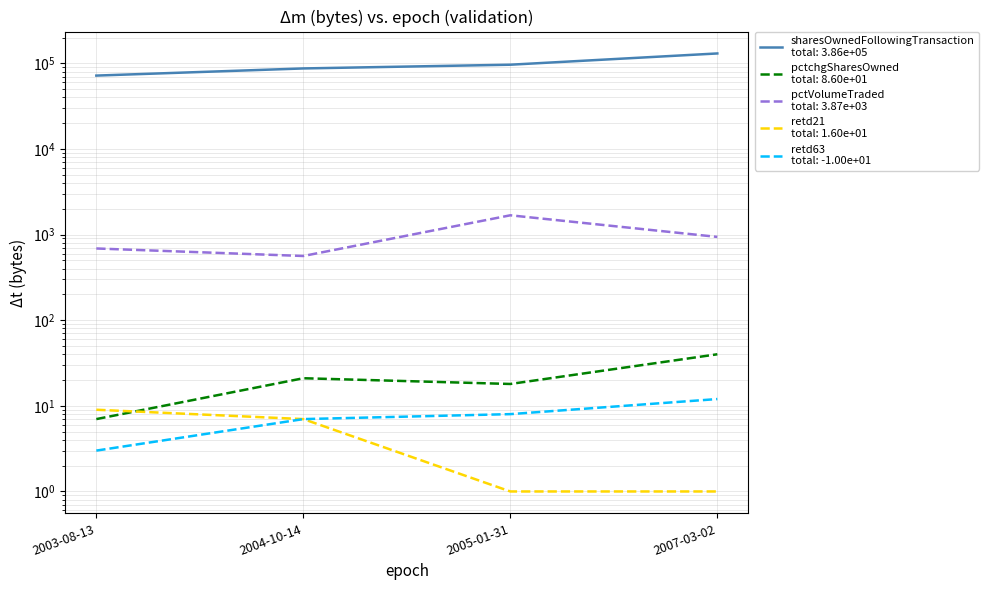

True or false: sharesOwnedFollowingTransaction and pctchgSharesOwned cross at least once.

False